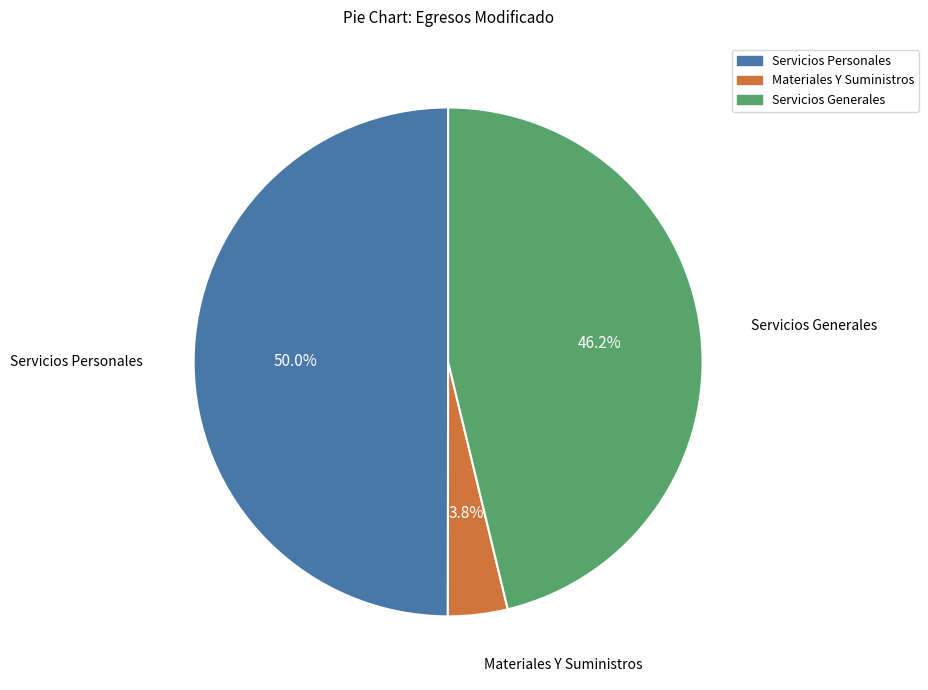

Is it true that Servicios Personales is 50% of the pie?

True